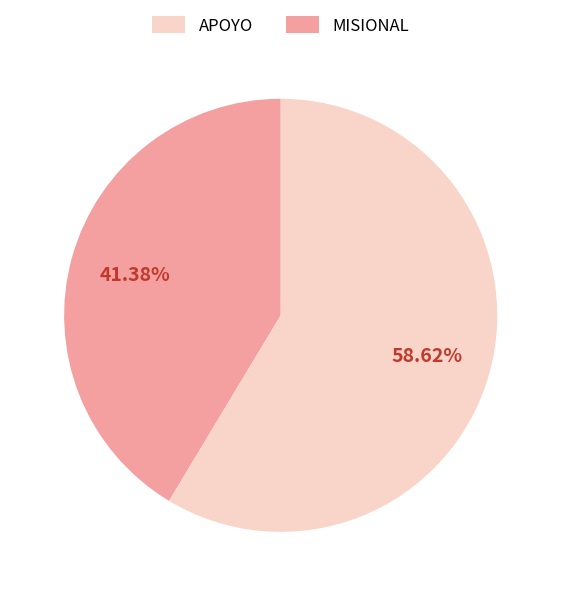

To the nearest percent, what is the difference between the largest and smallest slice percentages?

17%